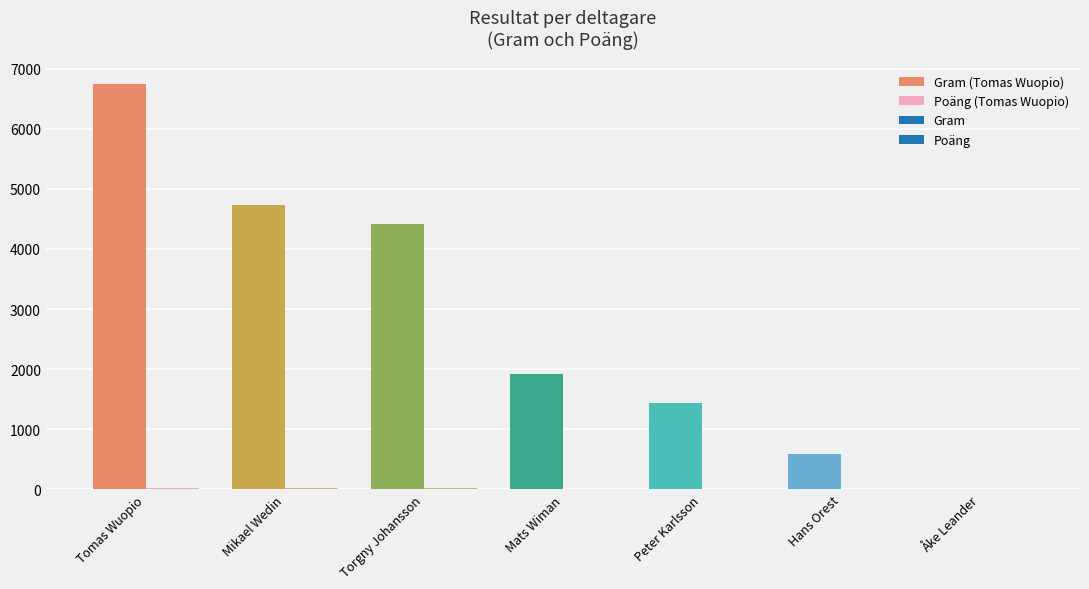

What position from the left is Hans Orest?

6